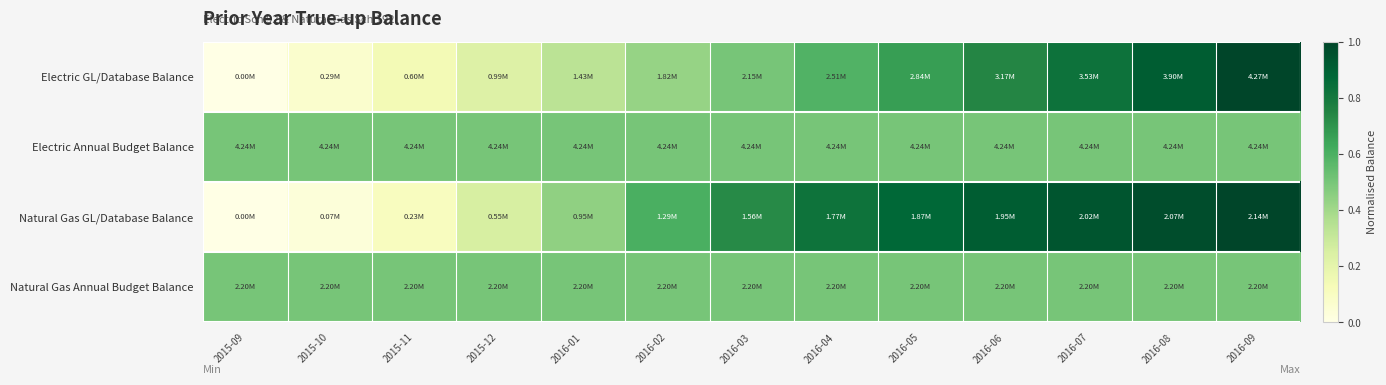

Reading right to left, list all the values displayed in this chart.

Electric GL/Database Balance: 2016-09=1.0	2016-08=0.9	2016-07=0.8	2016-06=0.7	2016-05=0.7	2016-04=0.6	2016-03=0.5	2016-02=0.4	2016-01=0.3	2015-12=0.2	2015-11=0.1	2015-10=0.1	2015-09=0.0
Electric Annual Budget Balance: 2016-09=0.5	2016-08=0.5	2016-07=0.5	2016-06=0.5	2016-05=0.5	2016-04=0.5	2016-03=0.5	2016-02=0.5	2016-01=0.5	2015-12=0.5	2015-11=0.5	2015-10=0.5	2015-09=0.5
Natural Gas GL/Database Balance: 2016-09=1.0	2016-08=1.0	2016-07=0.9	2016-06=0.9	2016-05=0.9	2016-04=0.8	2016-03=0.7	2016-02=0.6	2016-01=0.4	2015-12=0.3	2015-11=0.1	2015-10=0.0	2015-09=0.0
Natural Gas Annual Budget Balance: 2016-09=0.5	2016-08=0.5	2016-07=0.5	2016-06=0.5	2016-05=0.5	2016-04=0.5	2016-03=0.5	2016-02=0.5	2016-01=0.5	2015-12=0.5	2015-11=0.5	2015-10=0.5	2015-09=0.5